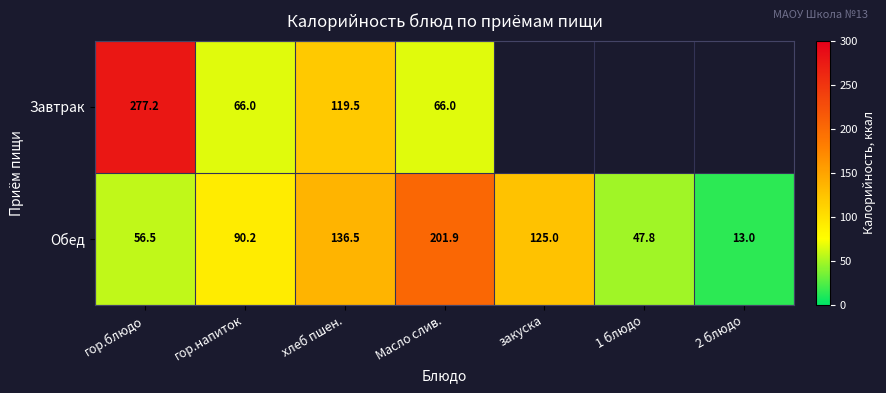

Where does the Обед series first go above 90?

гор.напиток